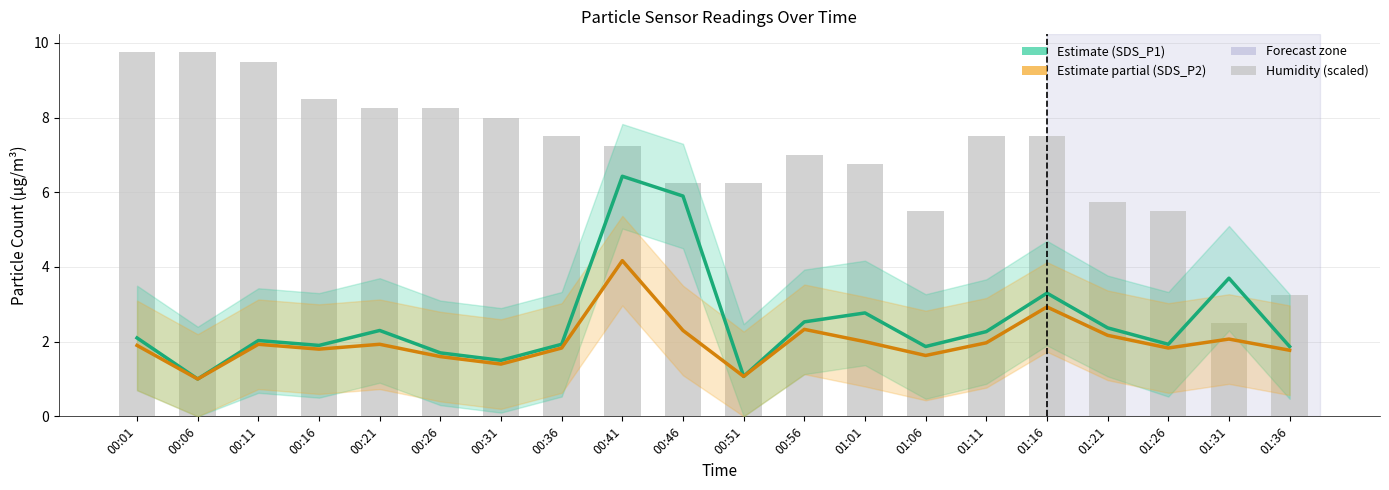

Does the chart contain any negative values?

No